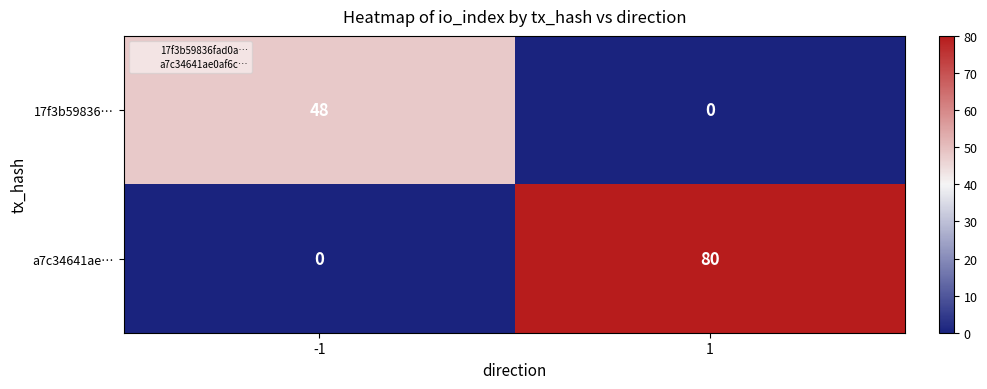

Reading right to left, what are all the values shown in this chart?

17f3b59836…: 0	48
a7c34641ae…: 80	0